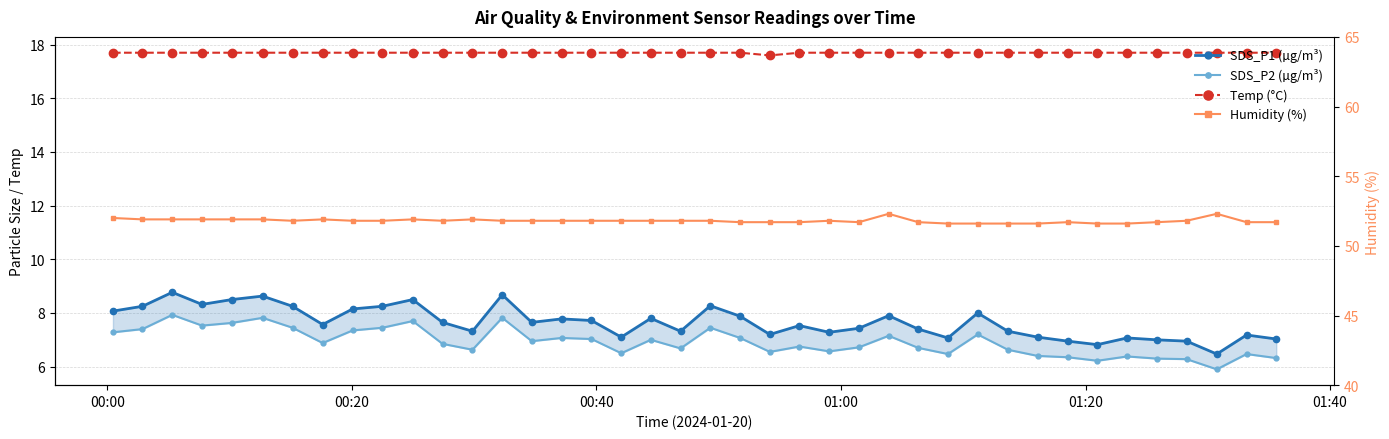

Reading left to right, extract all data points from this chart.

SDS_P1 (µg/m³): 8.1	8.2	8.8	8.3	8.5	8.6	8.2	7.6	8.2	8.2	8.5	7.7	7.3	8.7	7.7	7.8	7.7	7.1	7.8	7.3	8.3	7.9	7.2	7.5	7.3	7.4	7.9	7.4	7.1	8.0	7.3	7.1	7.0	6.8	7.1	7.0	7.0	6.5	7.2	7.0
SDS_P2 (µg/m³): 7.3	7.4	7.9	7.5	7.6	7.8	7.5	6.9	7.3	7.5	7.7	6.8	6.6	7.8	7.0	7.1	7.0	6.5	7.0	6.7	7.5	7.1	6.5	6.8	6.6	6.7	7.2	6.7	6.5	7.2	6.6	6.4	6.3	6.2	6.4	6.3	6.3	5.9	6.5	6.3
Temp (°C): 17.7	17.7	17.7	17.7	17.7	17.7	17.7	17.7	17.7	17.7	17.7	17.7	17.7	17.7	17.7	17.7	17.7	17.7	17.7	17.7	17.7	17.7	17.6	17.7	17.7	17.7	17.7	17.7	17.7	17.7	17.7	17.7	17.7	17.7	17.7	17.7	17.7	17.7	17.7	17.7
Humidity (%): 52.0	51.9	51.9	51.9	51.9	51.9	51.8	51.9	51.8	51.8	51.9	51.8	51.9	51.8	51.8	51.8	51.8	51.8	51.8	51.8	51.8	51.7	51.7	51.7	51.8	51.7	52.3	51.7	51.6	51.6	51.6	51.6	51.7	51.6	51.6	51.7	51.8	52.3	51.7	51.7